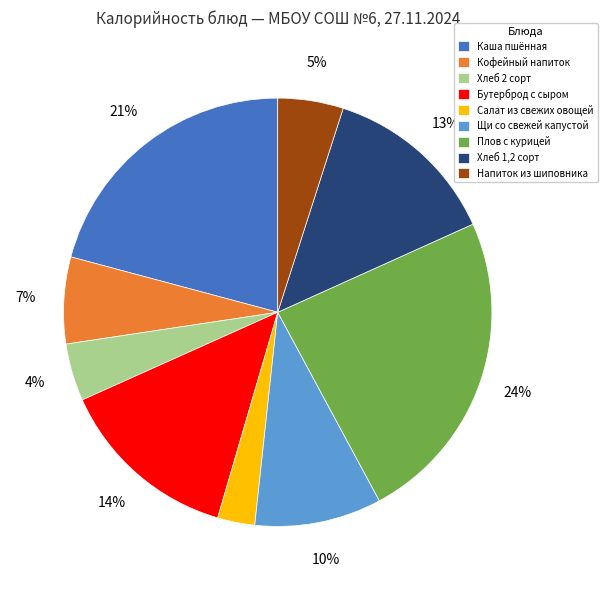

To the nearest percent, what portion does Плов с курицей represent?

24%